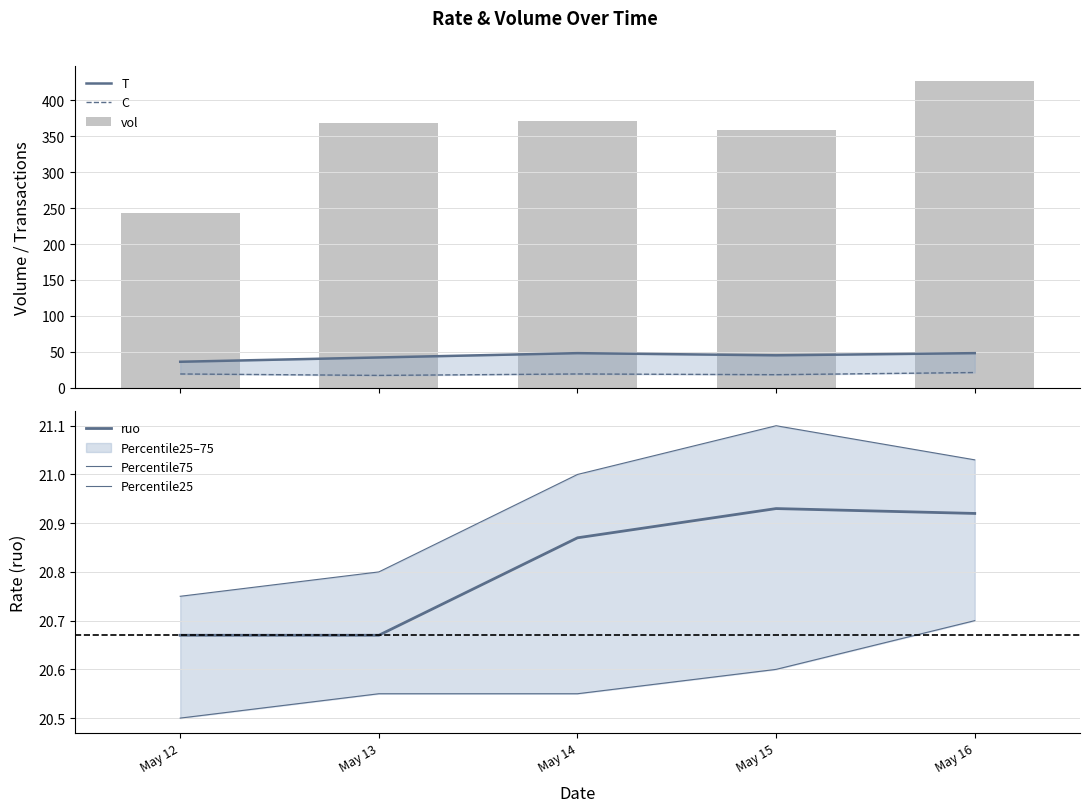

How many values in the T series are below 45?

2